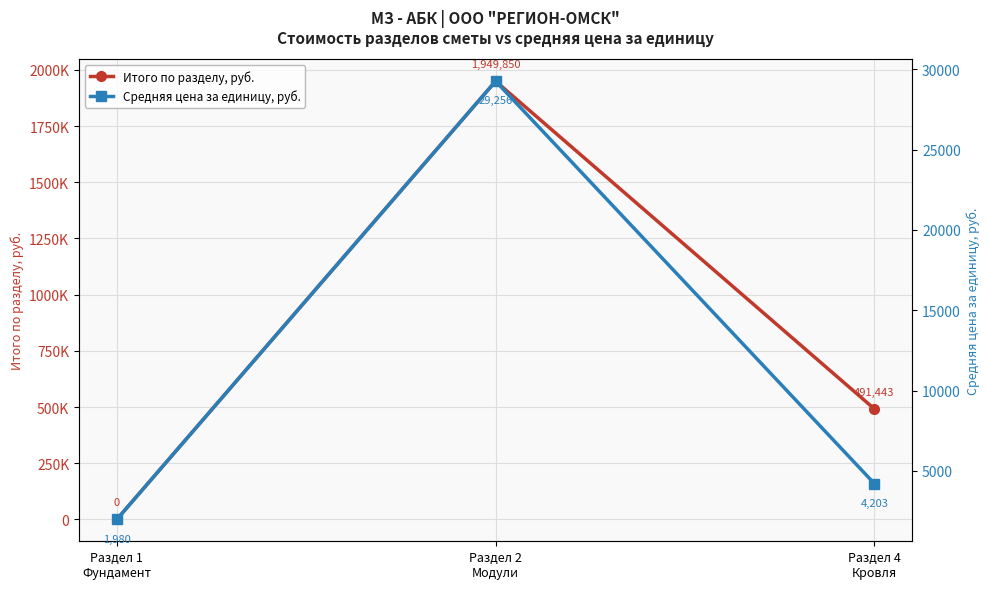

What is the average value of the Средняя цена за единицу, руб. series?

11813.3